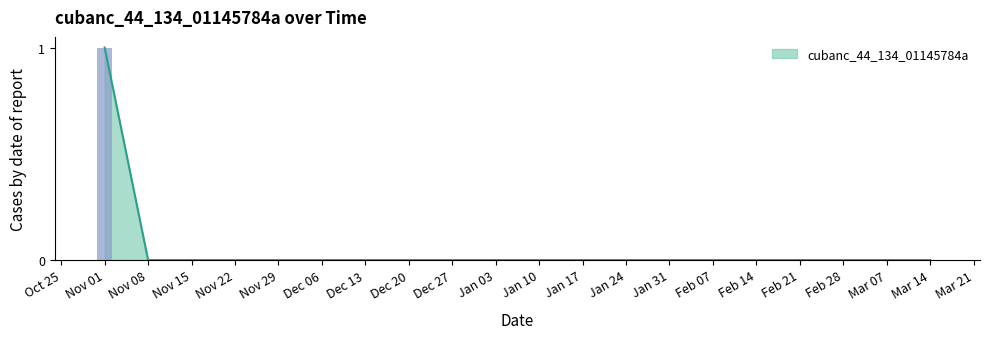

Which category has the highest value in the cubanc_44_134_01145784a series?

Nov 01